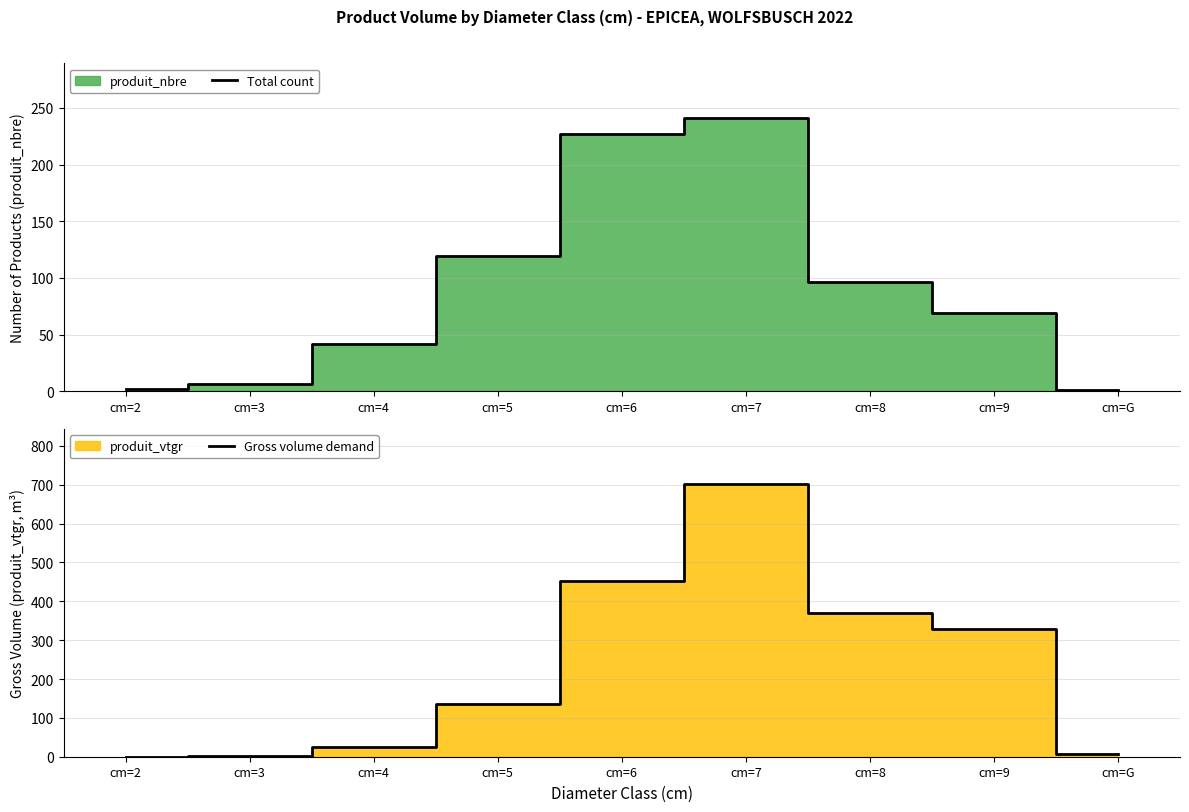

Which series has the largest range (max minus min)?

Gross volume demand